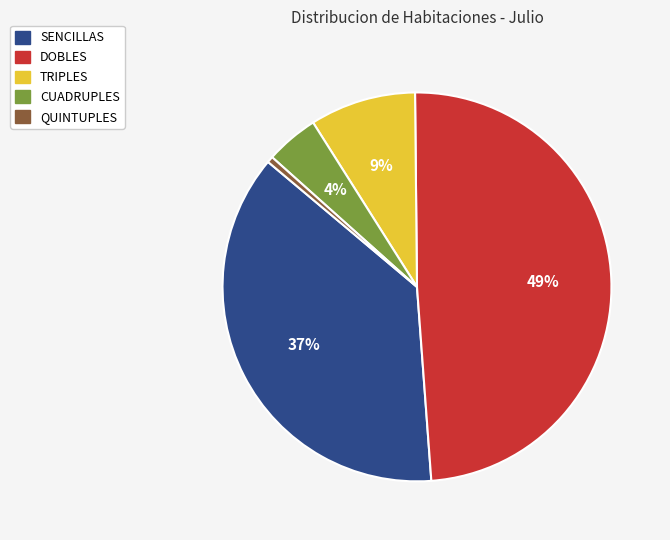

Which category has the smallest portion of the pie?

QUINTUPLES